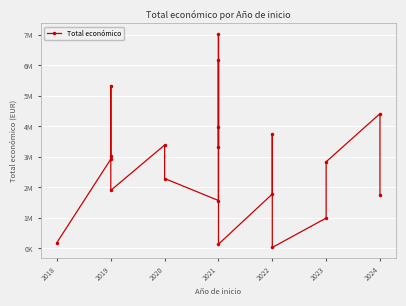

Is it true that the value at 2022 is 14690?

False